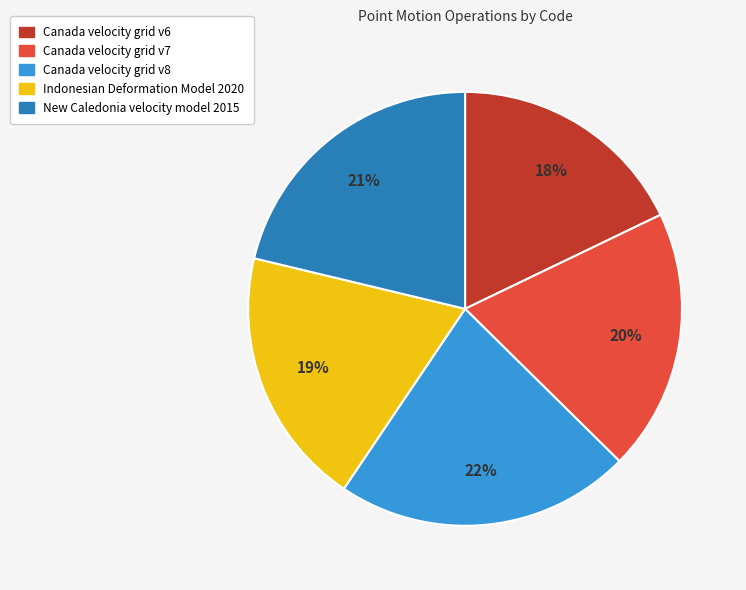

Which category has the biggest portion of the pie?

Canada velocity grid v8